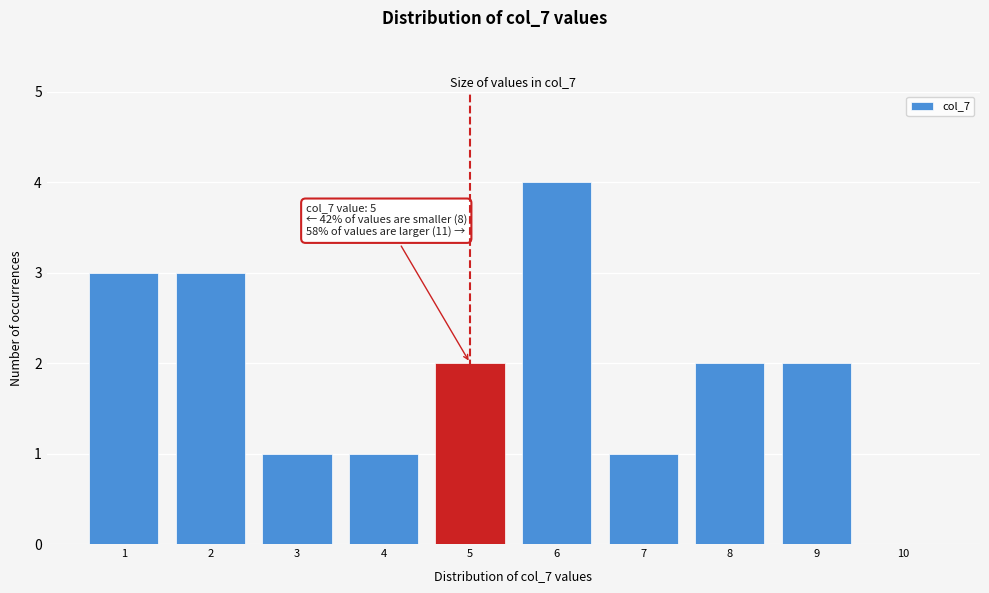

Reading left to right, list all the values displayed in this chart.

1=3	2=3	3=1	4=1	5=2	6=4	7=1	8=2	9=2	10=0